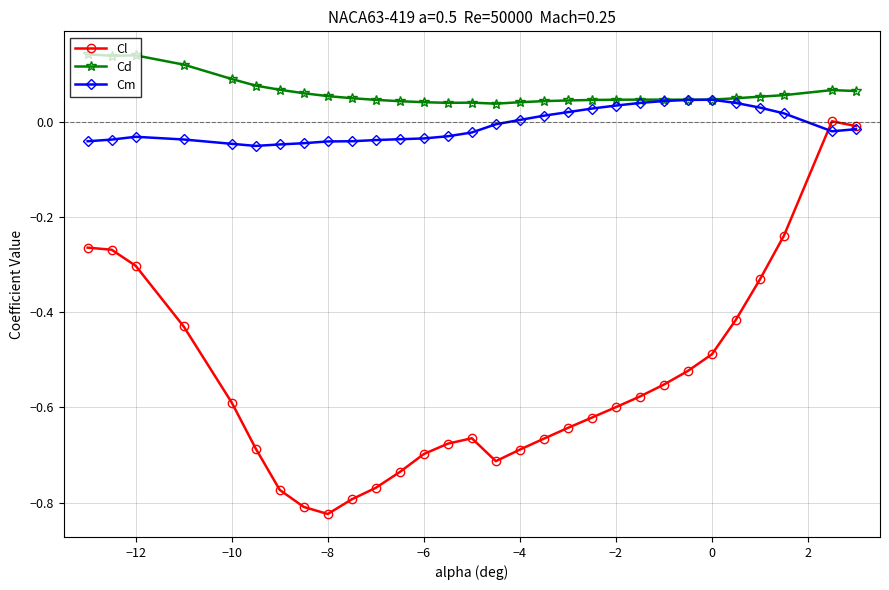

What is the sum of all Cl values?

-16.3